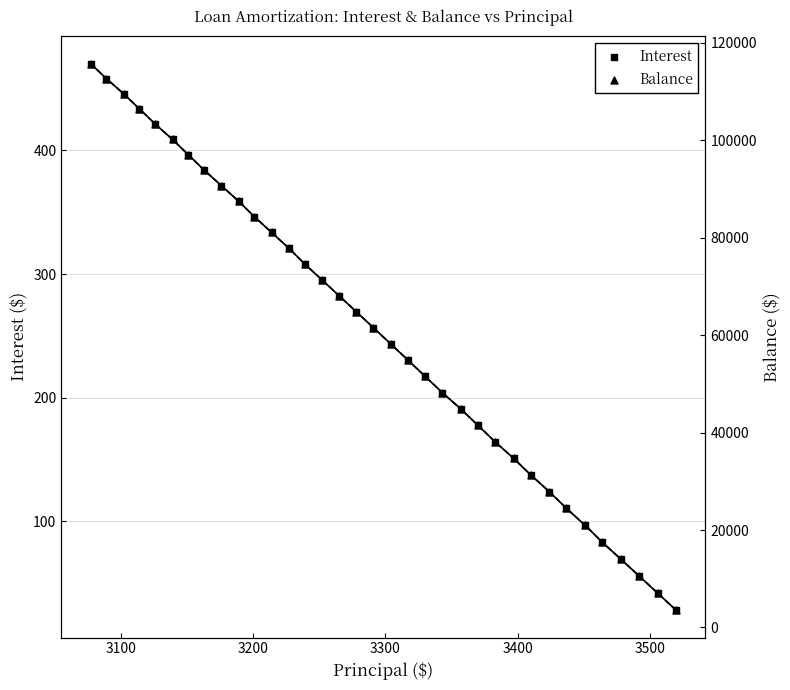

What are all the series names shown in the legend?

Interest, Balance